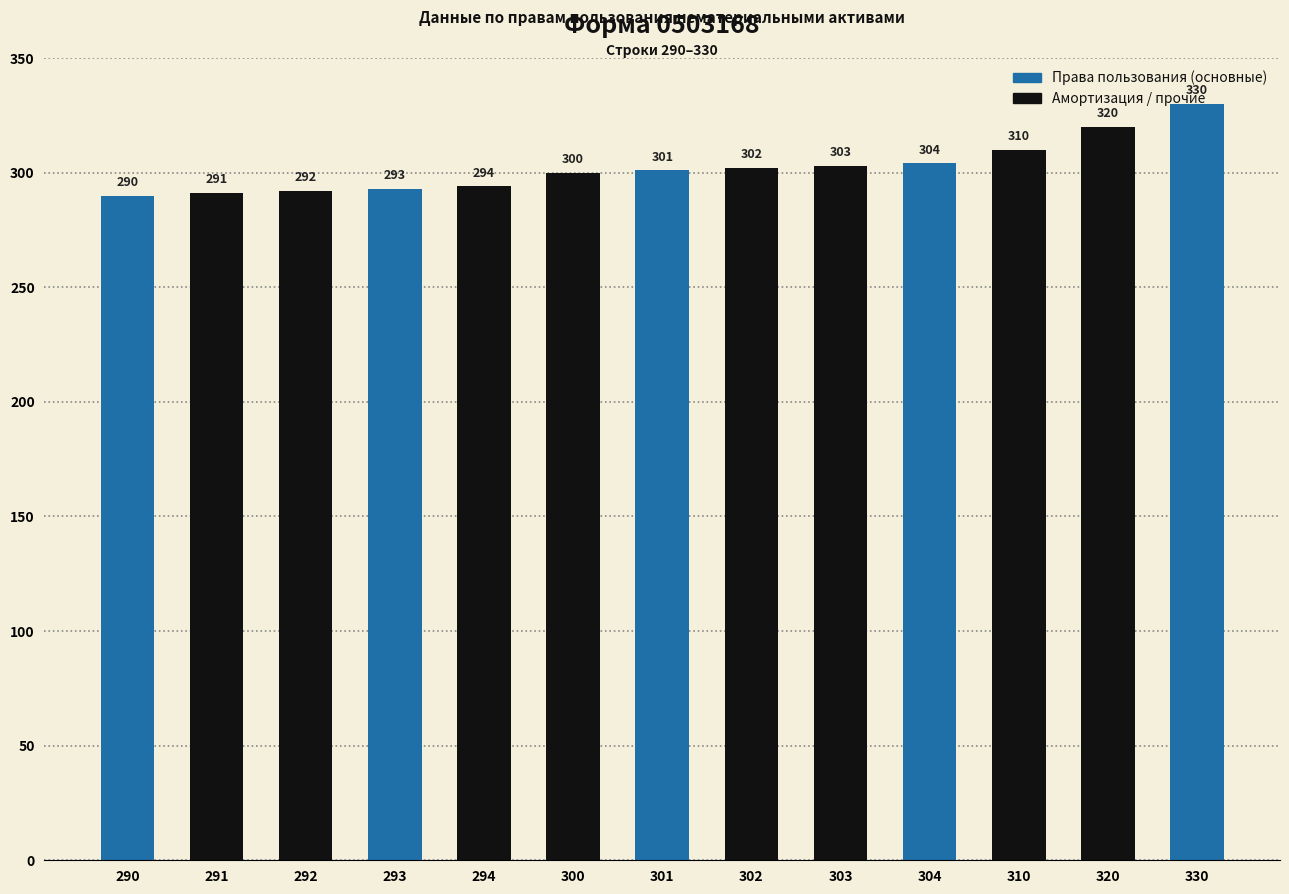

What value does the data have at 300, to the nearest 10?

300